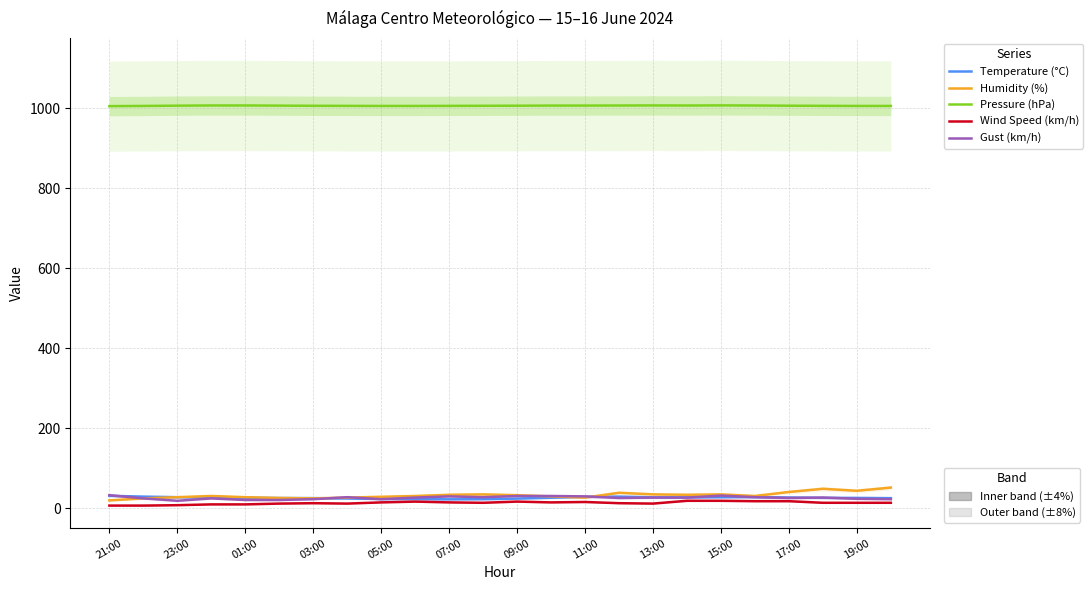

What are all the series names shown in the legend?

Temperature (°C), Humidity (%), Pressure (hPa), Wind Speed (km/h), Gust (km/h)